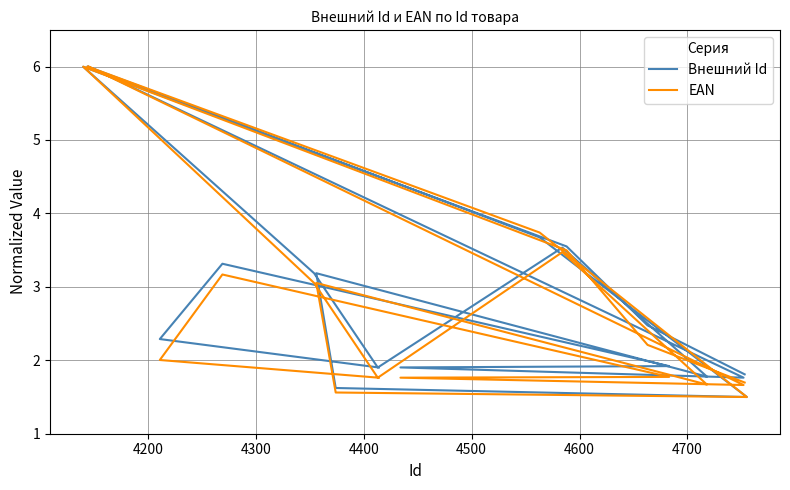

What is the difference between the maximum and minimum values in the Внешний Id series?

4.5